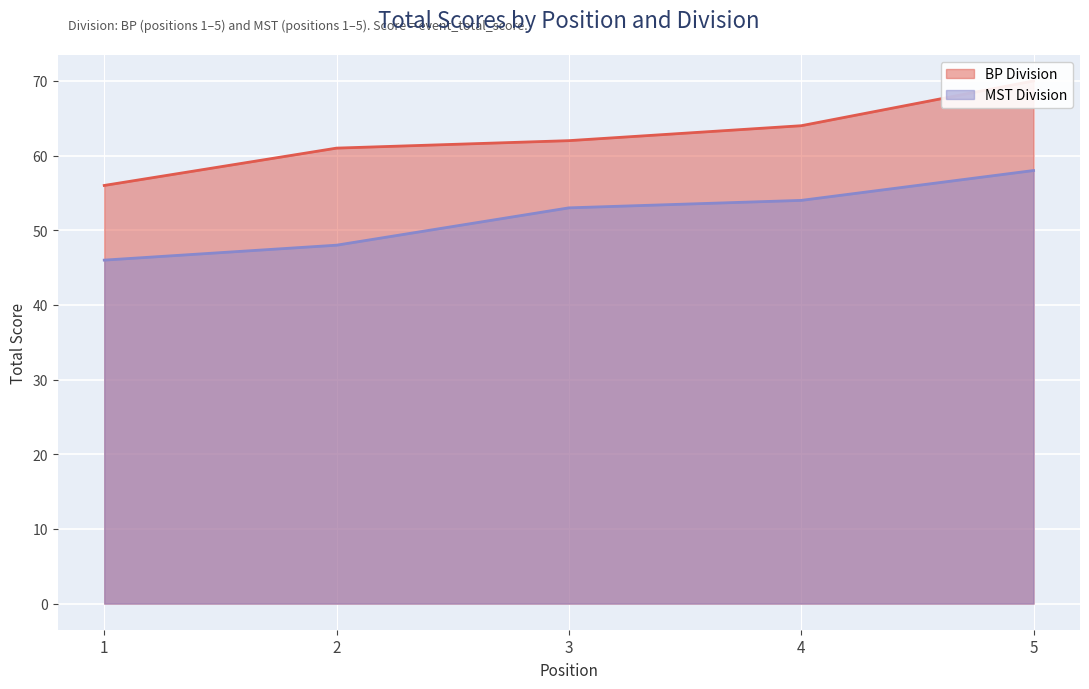

How many data points in event_total_score are less than 58?

5